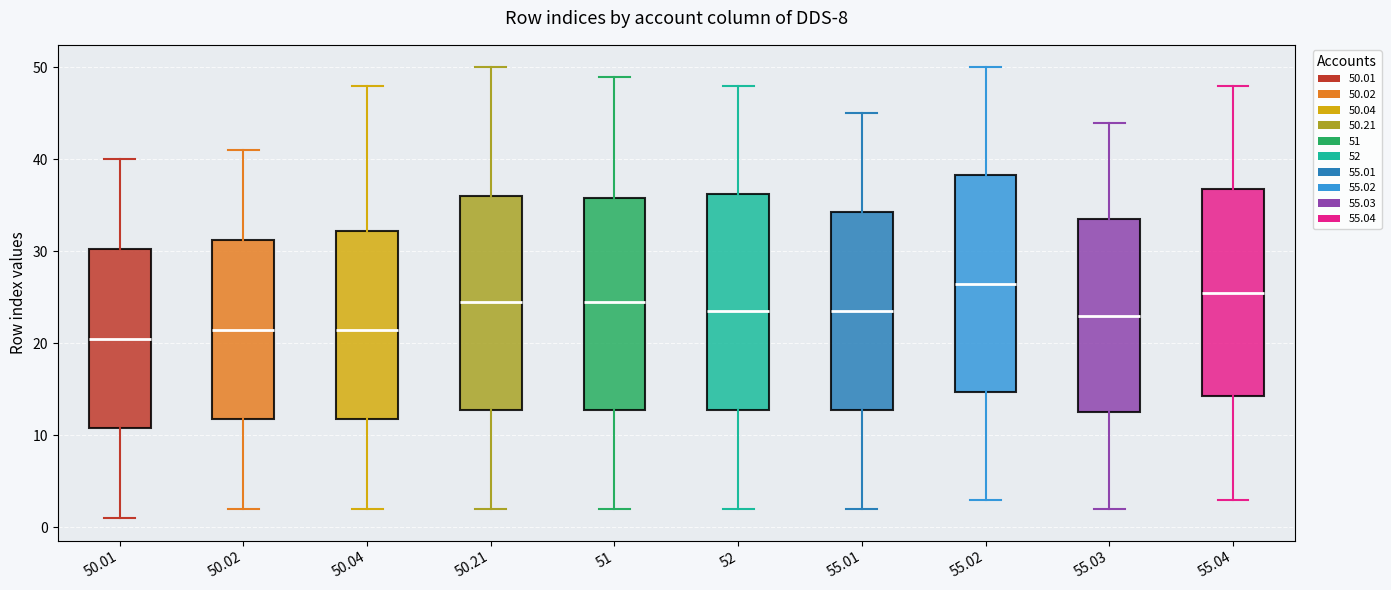

Reading left to right, read every box against the y-axis: the position of its median line, the range the box covers, and the ends of its whiskers. The values are not printed on the chart, so give them approximately, as read against the axis.

50.01: median 21, box 11 to 30, whiskers 1 to 40
50.02: median 22, box 12 to 31, whiskers 2 to 41
50.04: median 22, box 12 to 32, whiskers 2 to 48
50.21: median 25, box 13 to 36, whiskers 2 to 50
51: median 25, box 13 to 36, whiskers 2 to 49
52: median 24, box 13 to 36, whiskers 2 to 48
55.01: median 24, box 13 to 34, whiskers 2 to 45
55.02: median 27, box 15 to 38, whiskers 3 to 50
55.03: median 23, box 13 to 34, whiskers 2 to 44
55.04: median 26, box 14 to 37, whiskers 3 to 48